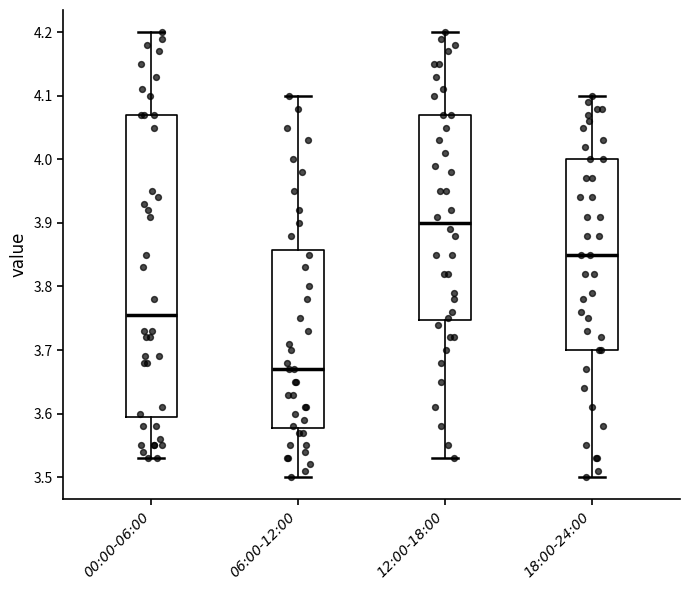

Reading left to right, read every box against the y-axis: the position of its median line, the range the box covers, and the ends of its whiskers. The values are not printed on the chart, so give them approximately, as read against the axis.

00:00-06:00: median 3.76, box 3.60 to 4.07, whiskers 3.53 to 4.20
06:00-12:00: median 3.67, box 3.58 to 3.86, whiskers 3.50 to 4.10
12:00-18:00: median 3.90, box 3.75 to 4.07, whiskers 3.53 to 4.20
18:00-24:00: median 3.85, box 3.70 to 4.00, whiskers 3.50 to 4.10